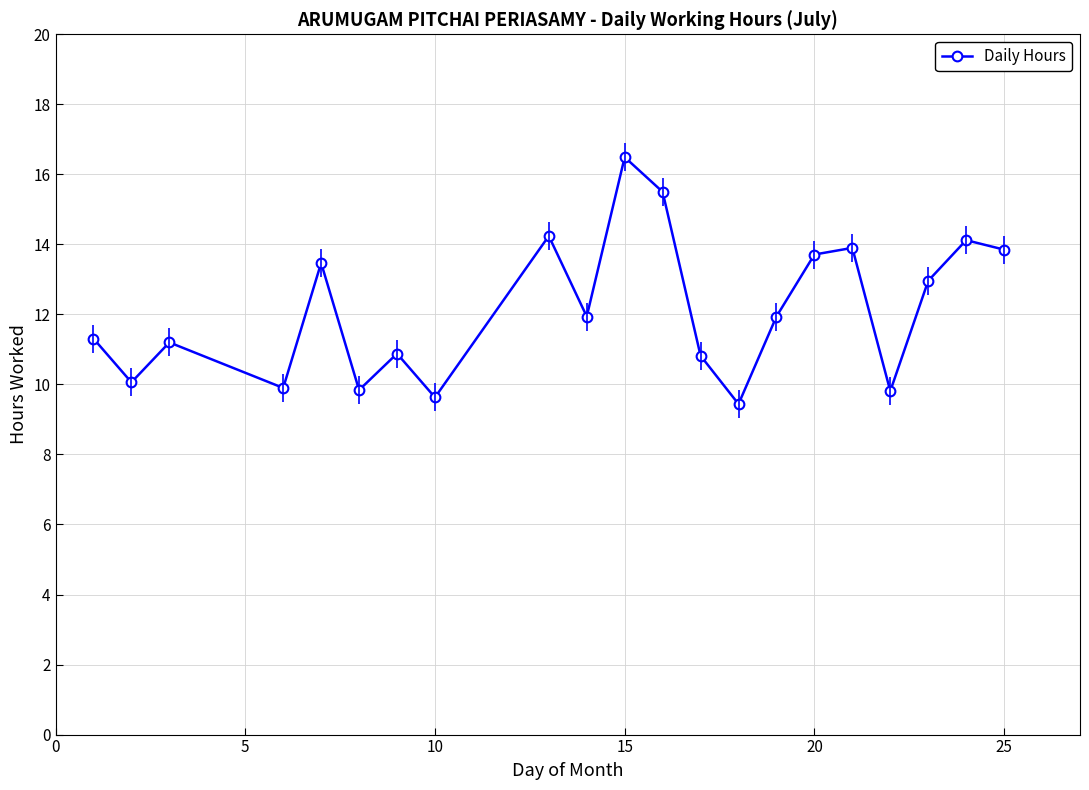

The value at 17 is 6.6. True or false?

False